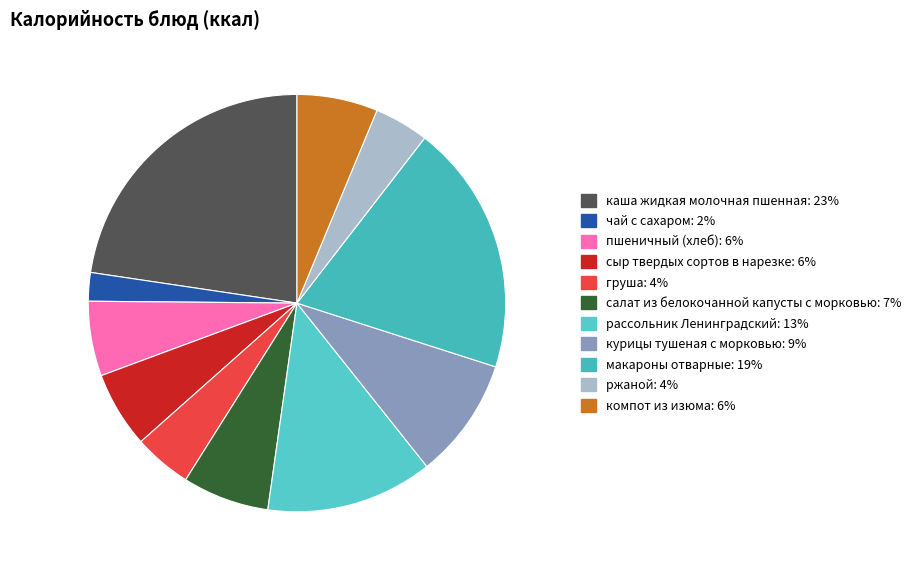

To the nearest percent, what portion does пшеничный (хлеб) represent?

6%